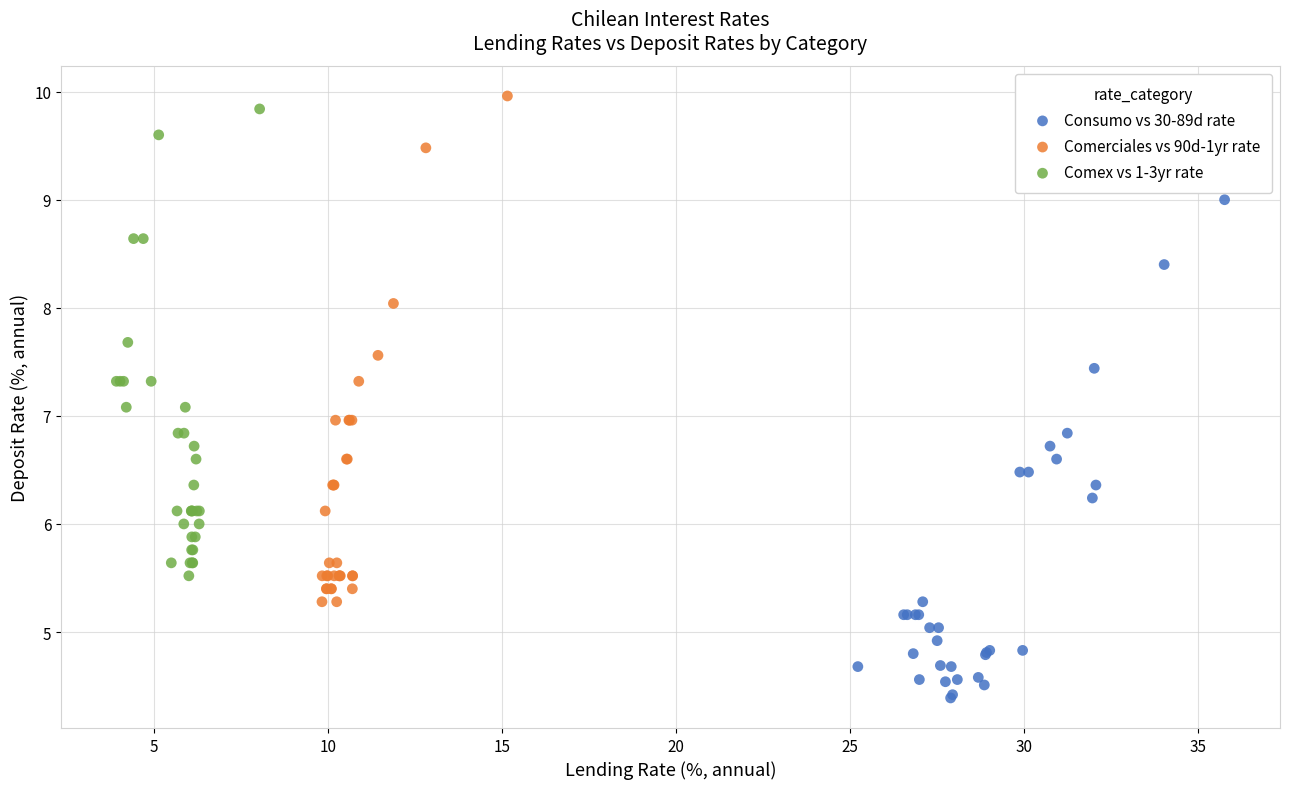

Which series has the widest spread of Y values?

Comerciales vs 90d-1yr rate